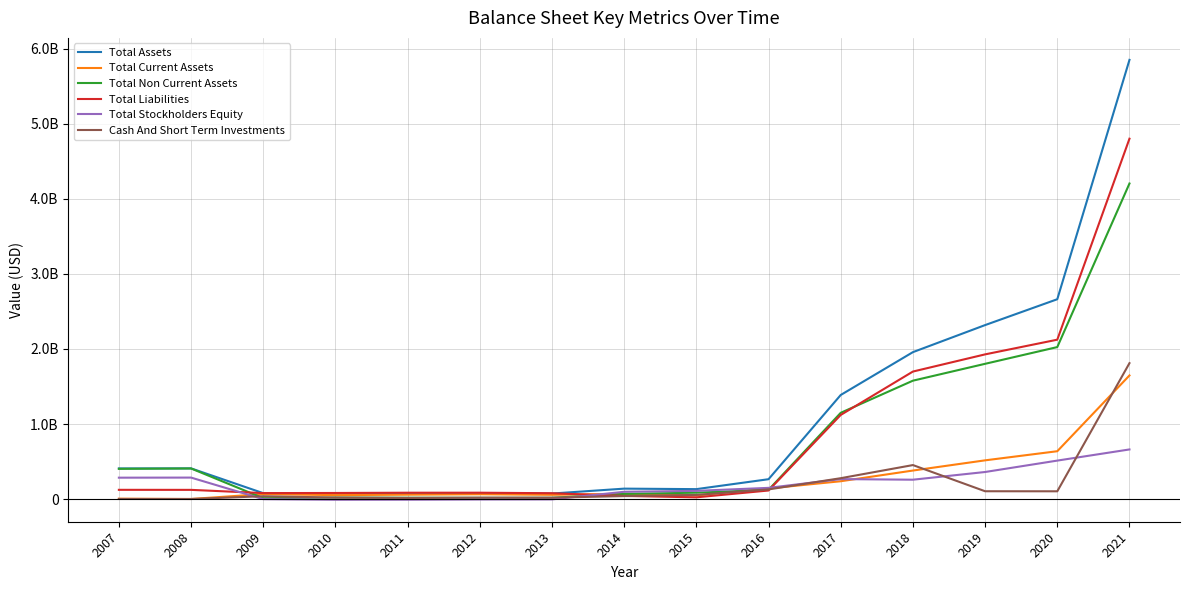

Which label corresponds to the largest value in the chart?

2021